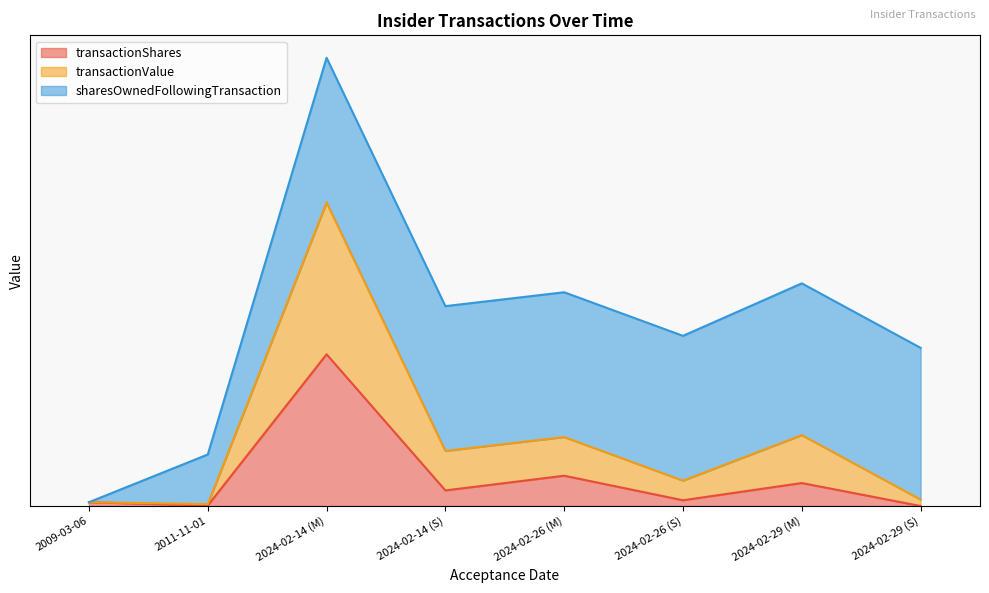

What is the difference between the transactionValue values at 2024-02-26 (S) and 2024-02-14 (M)?

1.8